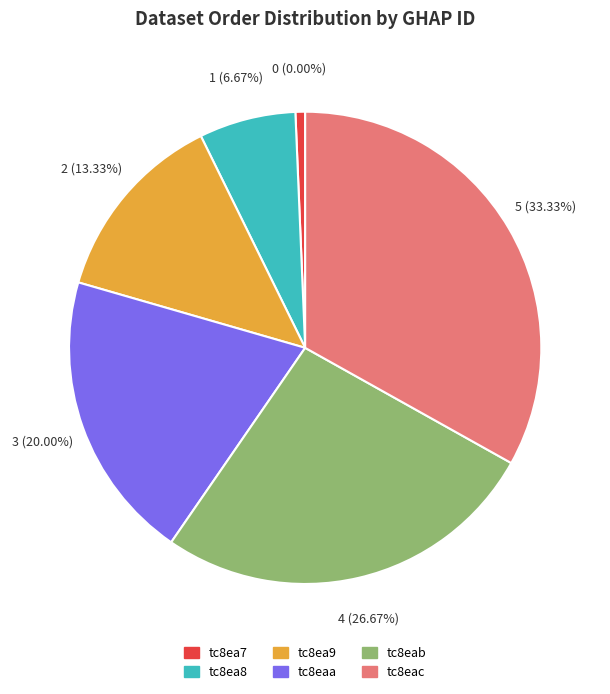

Which category has the biggest portion of the pie?

tc8eac